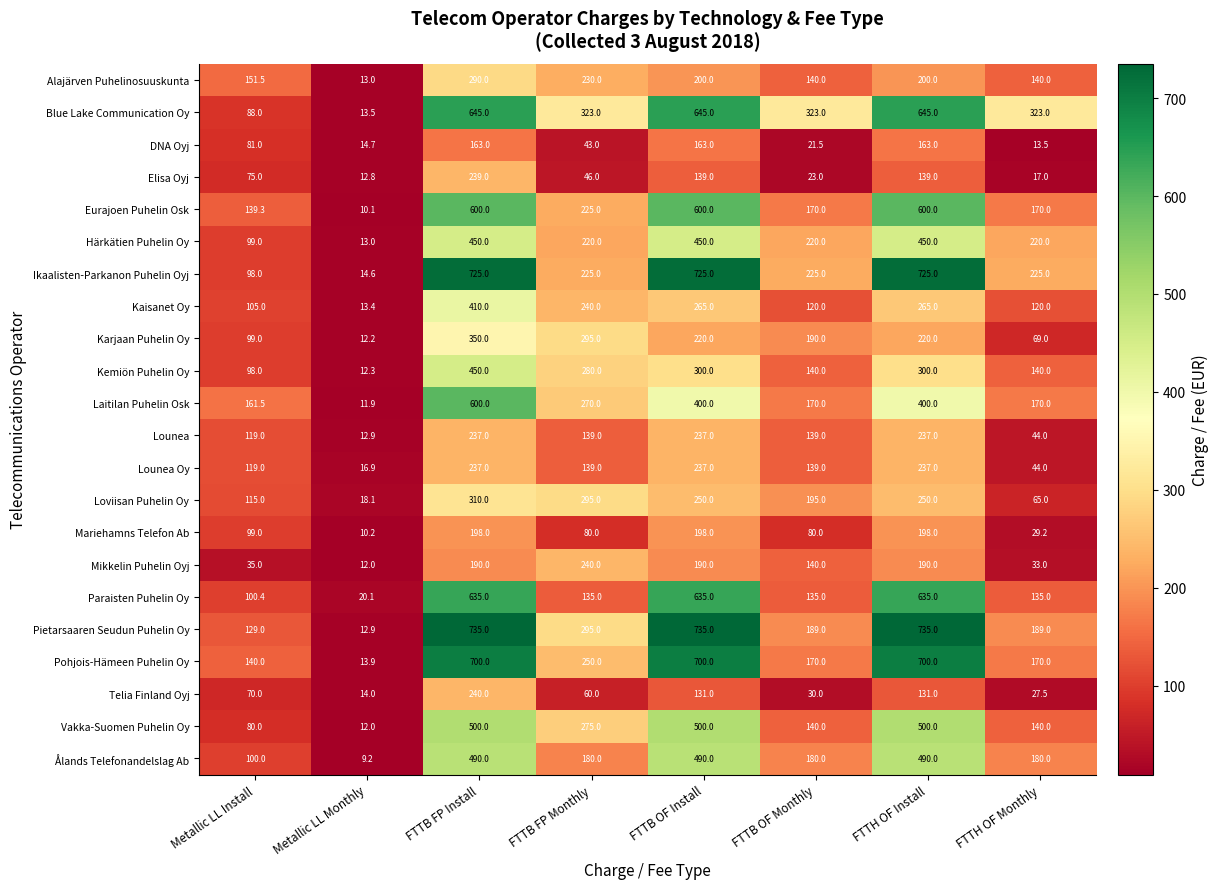

The Ikaalisten-Parkanon Puhelin Oyj series shows 725.0 at FTTH OF Install. True or false?

True